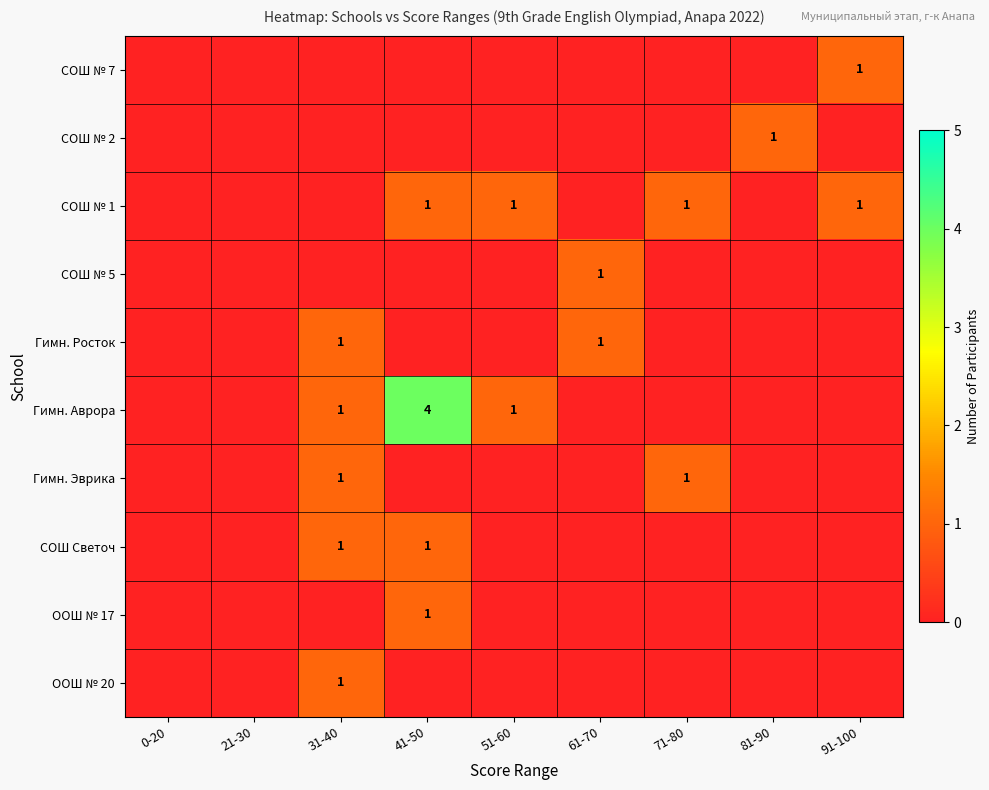

Is it true that СОШ № 7 equals 0 at 91-100?

False